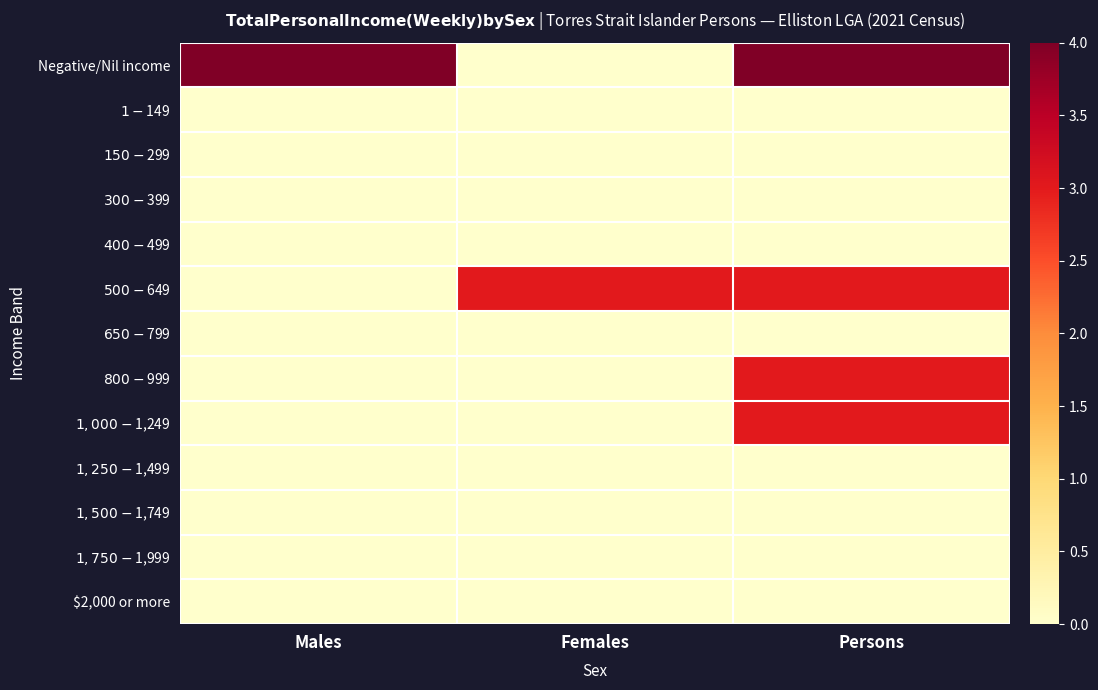

Reading left to right, list all the values displayed in this chart.

Negative/Nil income: Males=4	Females=0	Persons=4
$1-$149: Males=0	Females=0	Persons=0
$150-$299: Males=0	Females=0	Persons=0
$300-$399: Males=0	Females=0	Persons=0
$400-$499: Males=0	Females=0	Persons=0
$500-$649: Males=0	Females=3	Persons=3
$650-$799: Males=0	Females=0	Persons=0
$800-$999: Males=0	Females=0	Persons=3
$1,000-$1,249: Males=0	Females=0	Persons=3
$1,250-$1,499: Males=0	Females=0	Persons=0
$1,500-$1,749: Males=0	Females=0	Persons=0
$1,750-$1,999: Males=0	Females=0	Persons=0
$2,000 or more: Males=0	Females=0	Persons=0